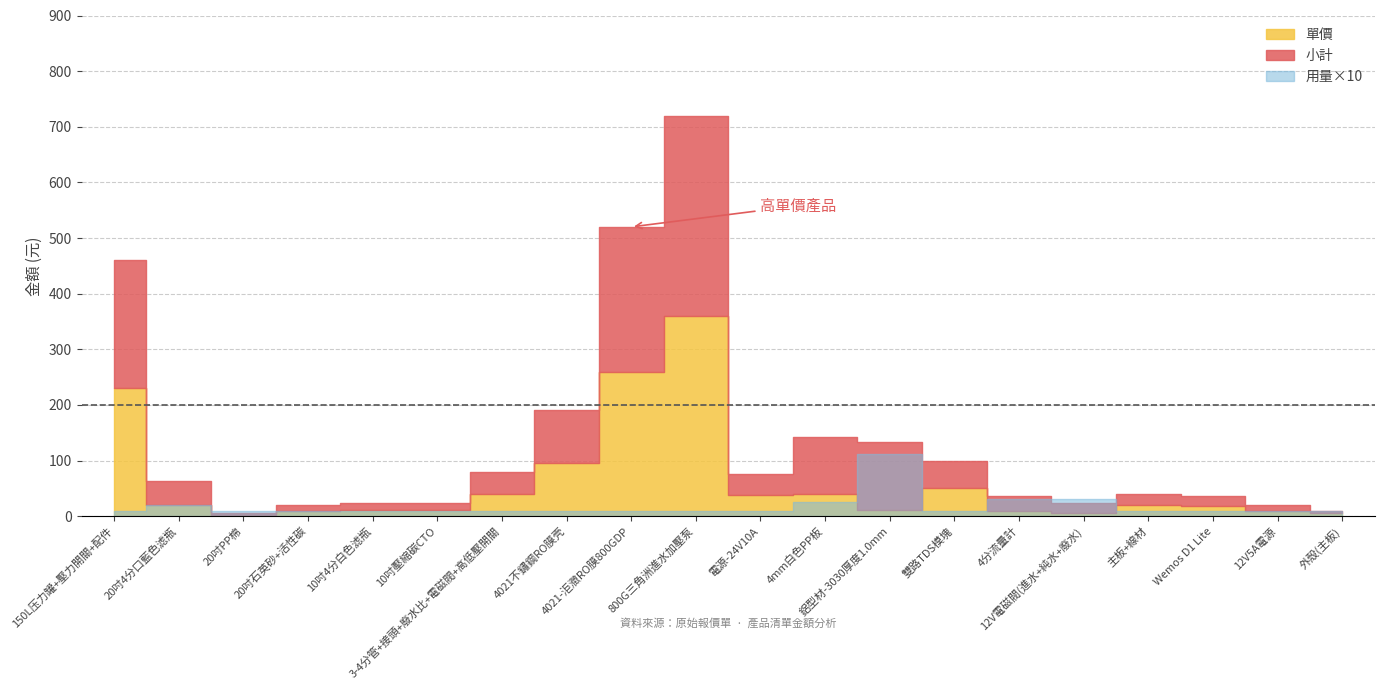

What is the label of the 19th point from the left?

12V5A電源